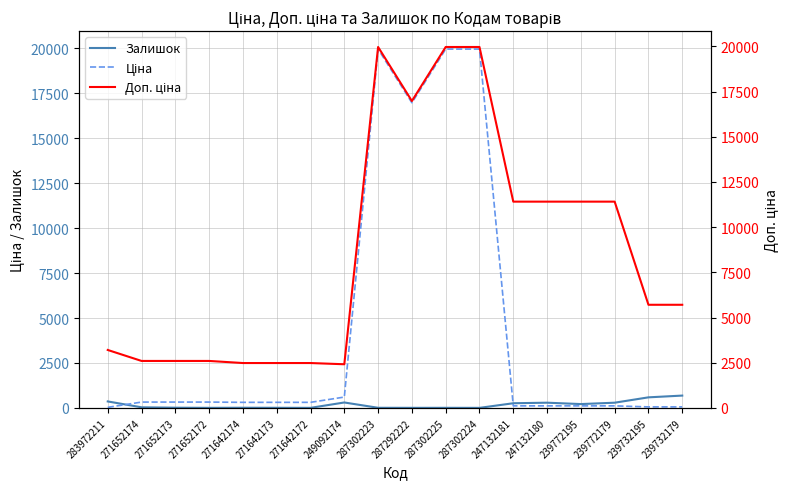

What position from the right is 271652174?

17